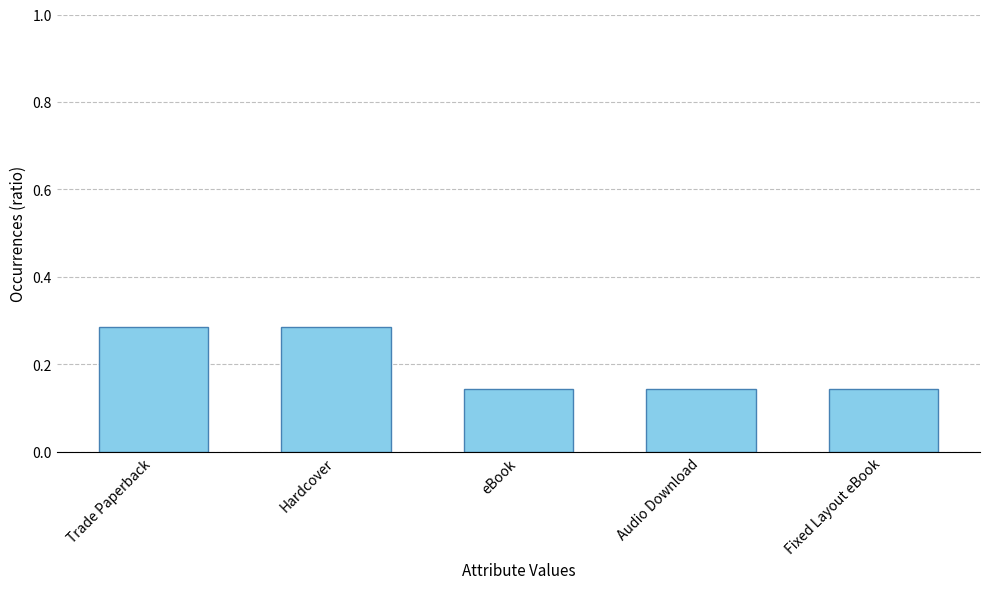

True or false: the data shows 0.0 at Fixed Layout eBook.

False